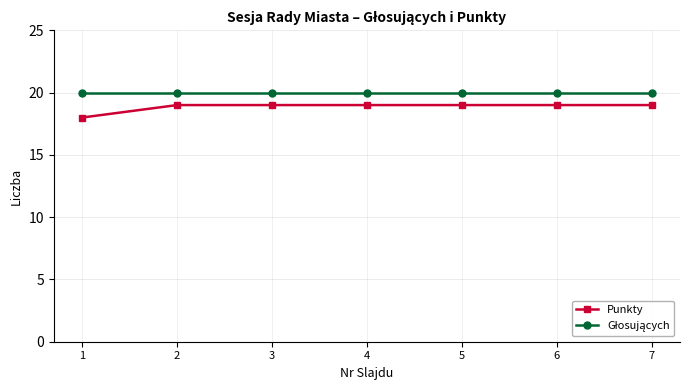

Which series has the largest range (max minus min)?

Punkty